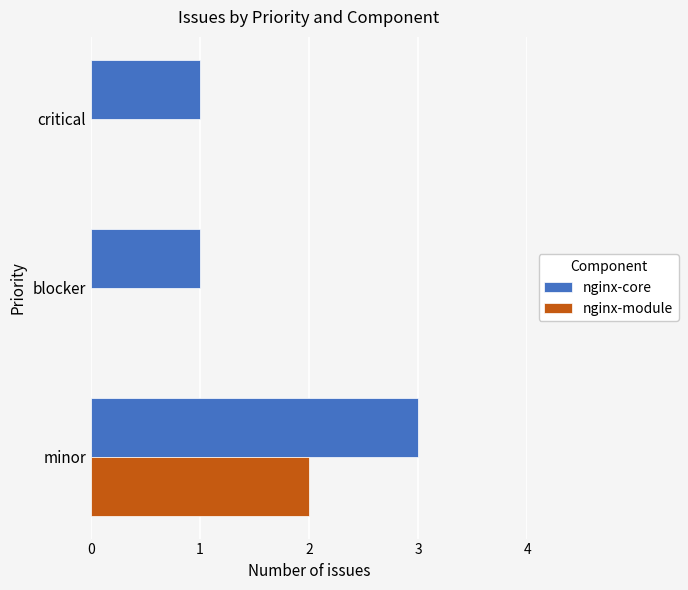

Which series has the largest total across all categories?

nginx-core